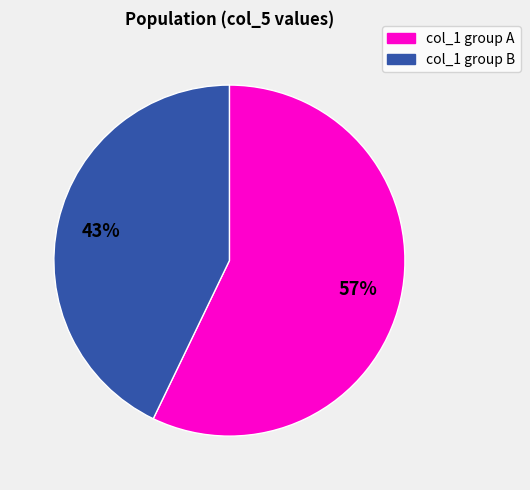

To the nearest percent, what is the difference between the largest and smallest slice percentages?

14%